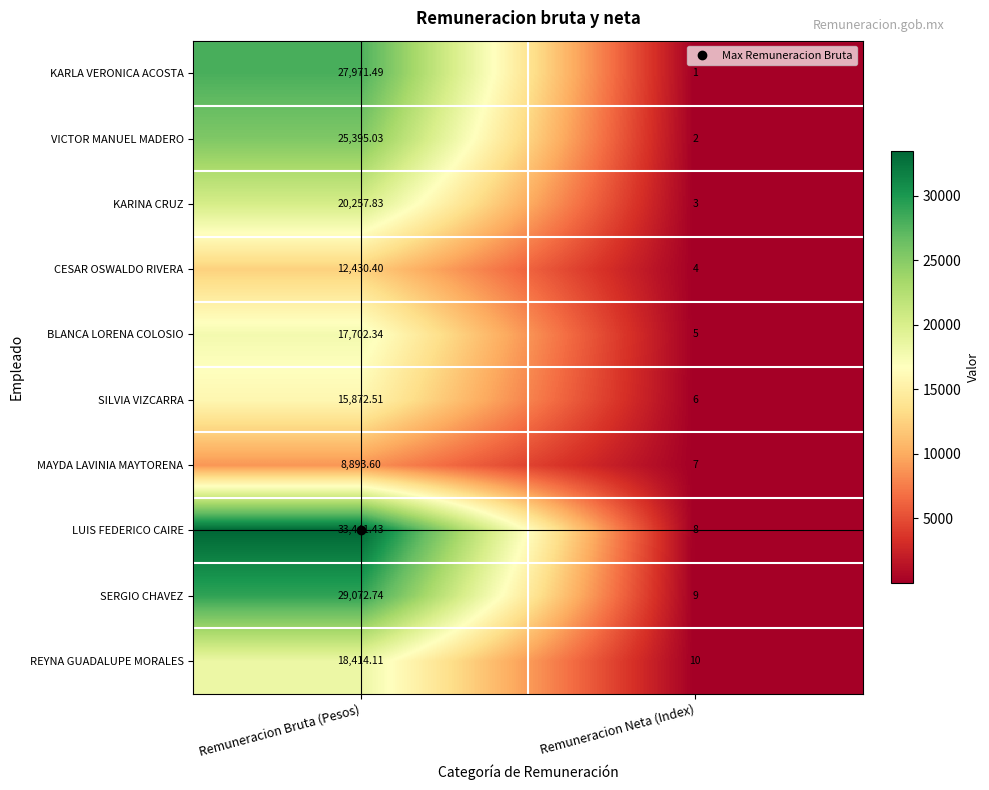

Where does the CESAR OSWALDO RIVERA series first go above 12430?

Remuneracion Bruta (Pesos)